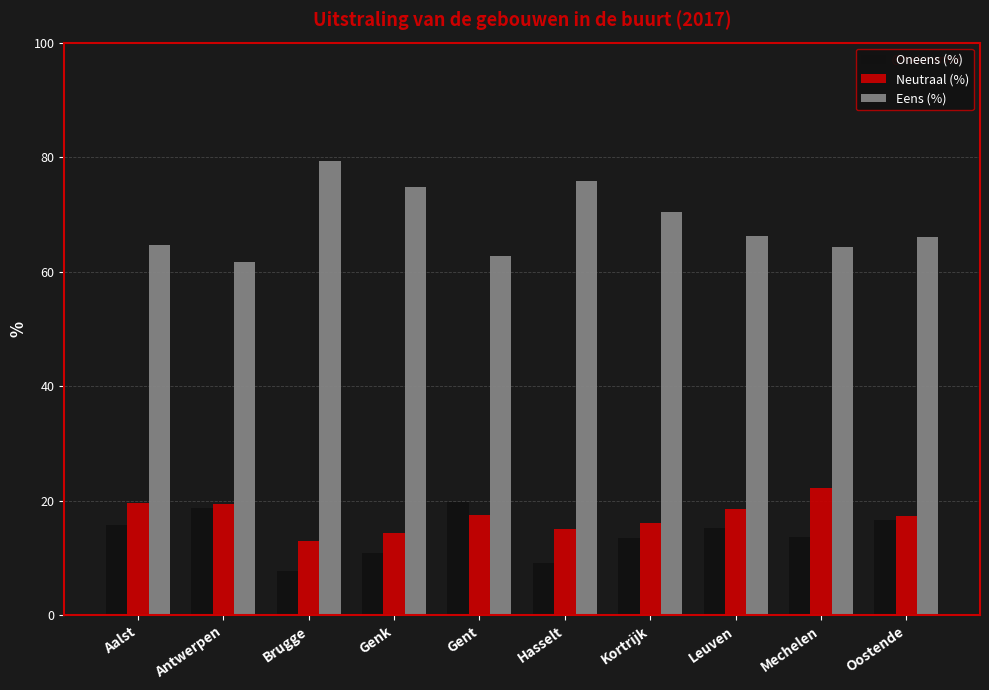

The value of Oneens (%) at Brugge is 7.8. True or false?

True